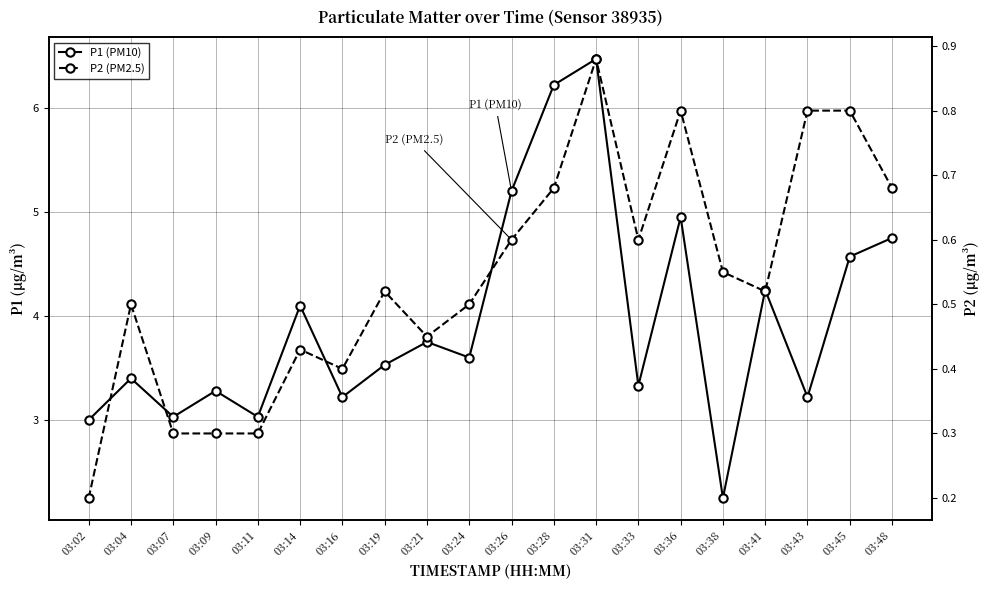

How many interior local peaks does the P2 (PM2.5) series have?

5